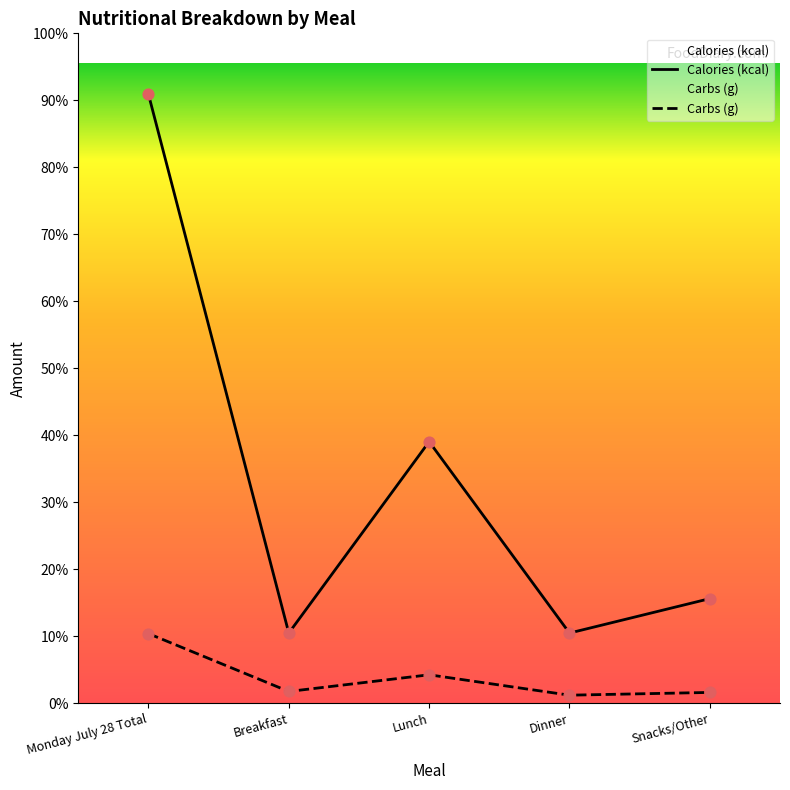

At which category is the sum across all series the highest?

Monday July 28 Total